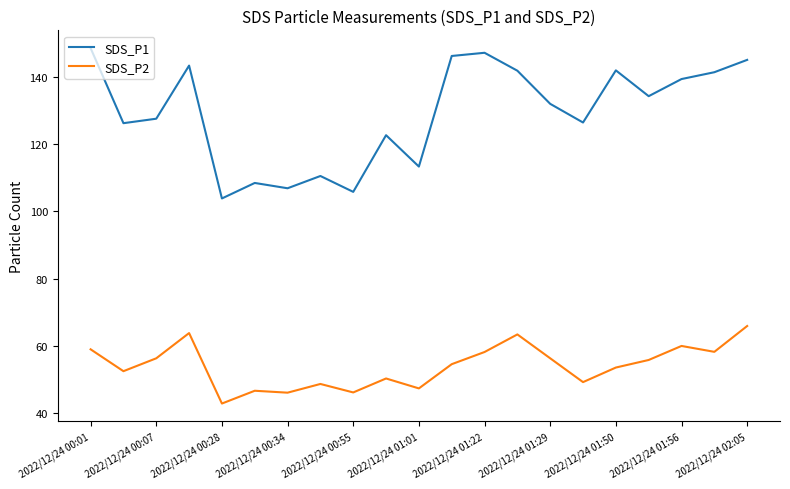

Which series has the widest spread of values?

SDS_P1